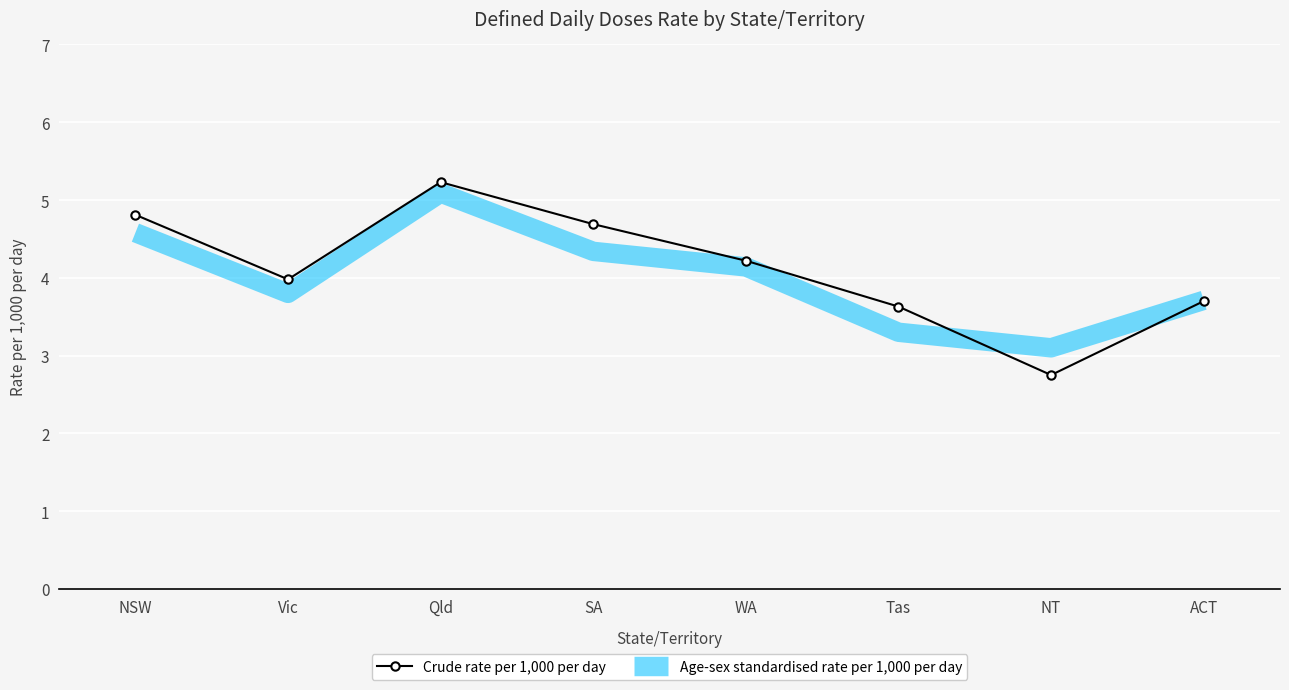

The Crude rate per 1,000 per day series shows 3.6 at Tas. True or false?

True